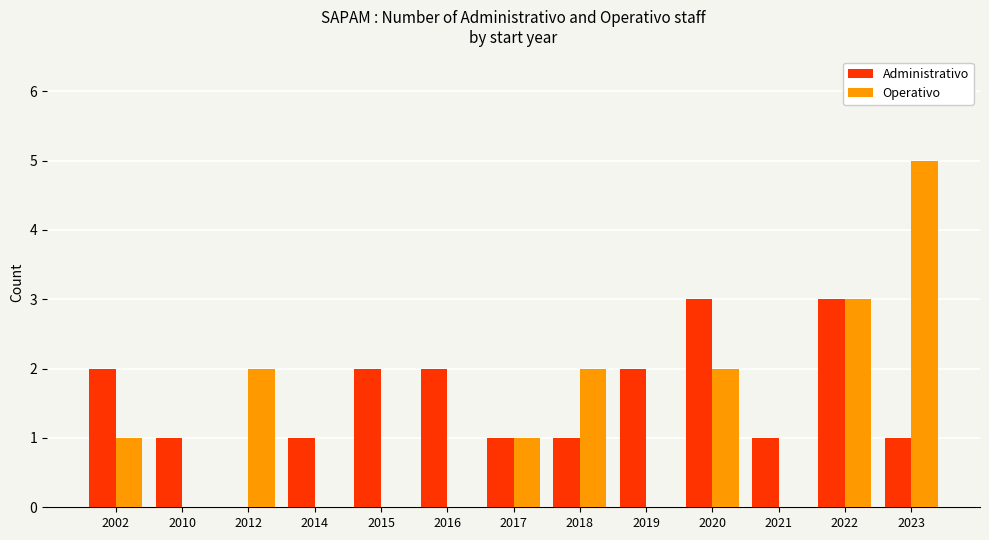

Which label corresponds to the largest value in the chart?

2023